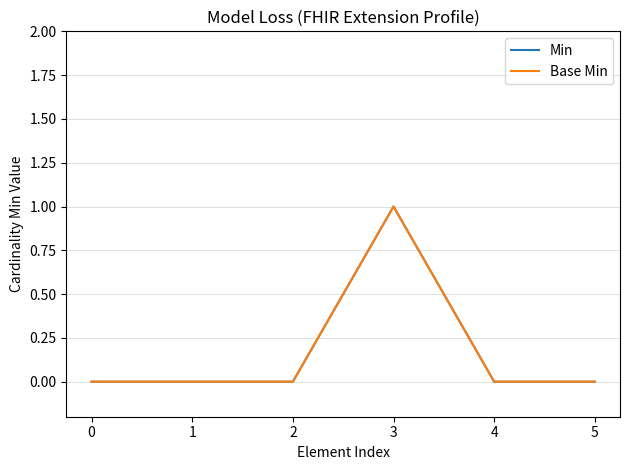

Reading left to right, list all the values displayed in this chart.

Min: 0	0	0	1	0	0
Base Min: 0	0	0	1	0	0